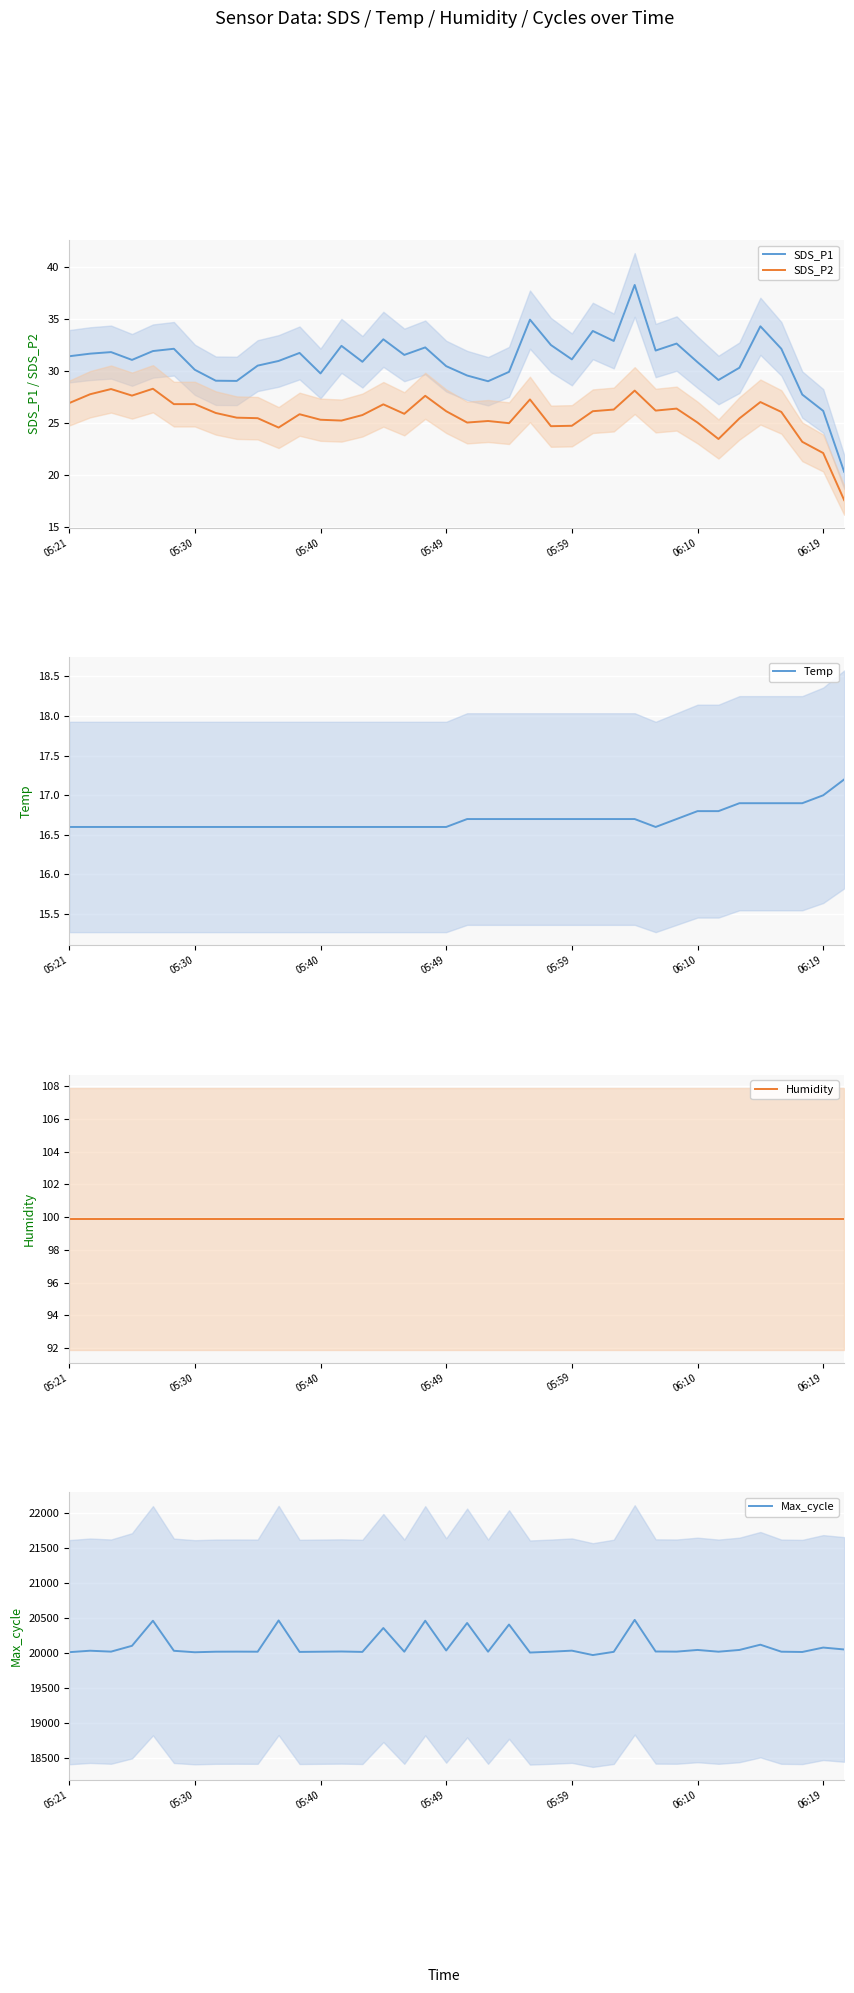

Rank the series by their maximum value, from highest to lowest.

Max_cycle, Humidity, SDS_P1, SDS_P2, Temp